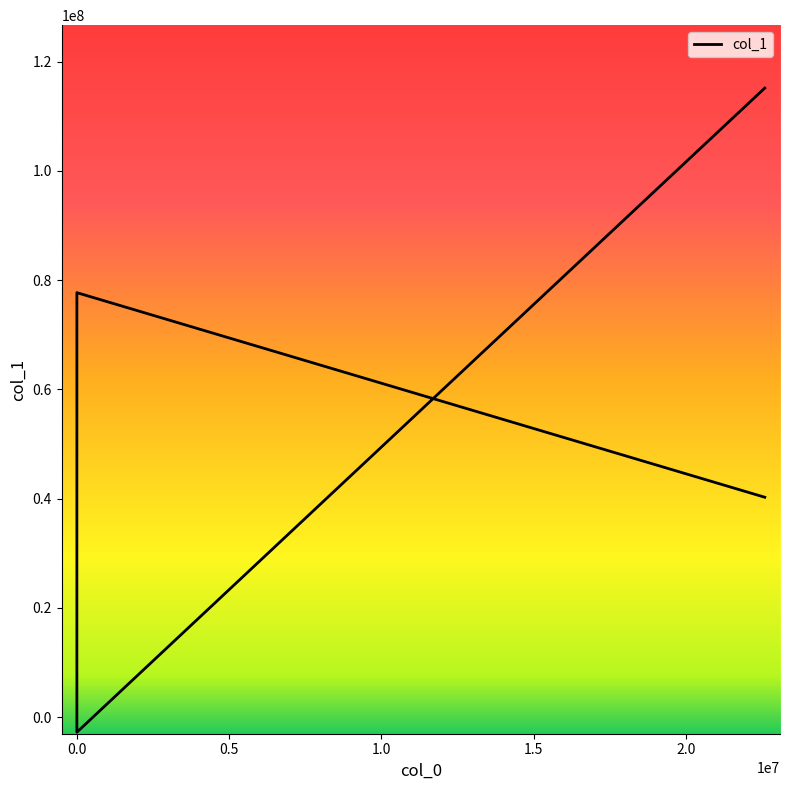

True or false: there are more than 2 points higher than both neighbors.

False